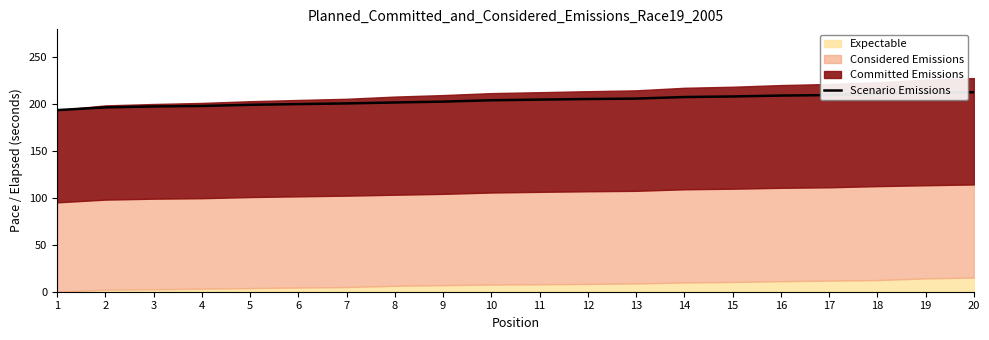

Reading right to left, what are all the values shown in this chart?

20=212.9	19=212.1	18=211.1	17=209.9	16=209.3	15=208.4	14=207.7	13=206.1	12=205.6	11=205.0	10=204.3	9=202.9	8=201.9	7=201.0	6=200.2	5=199.4	4=198.2	3=197.7	2=196.7	1=193.8